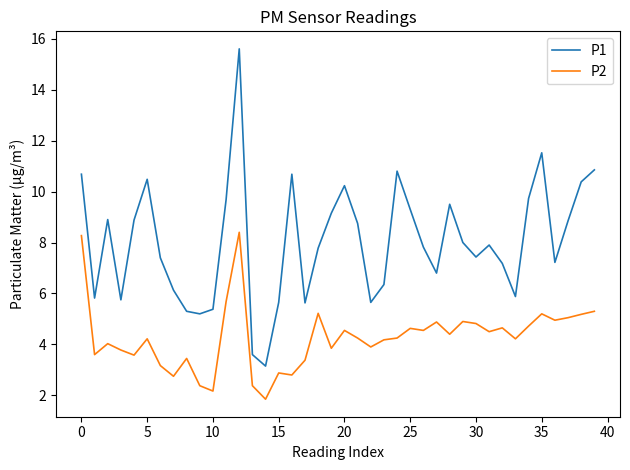

True or false: P2 and P1 cross at least once.

False